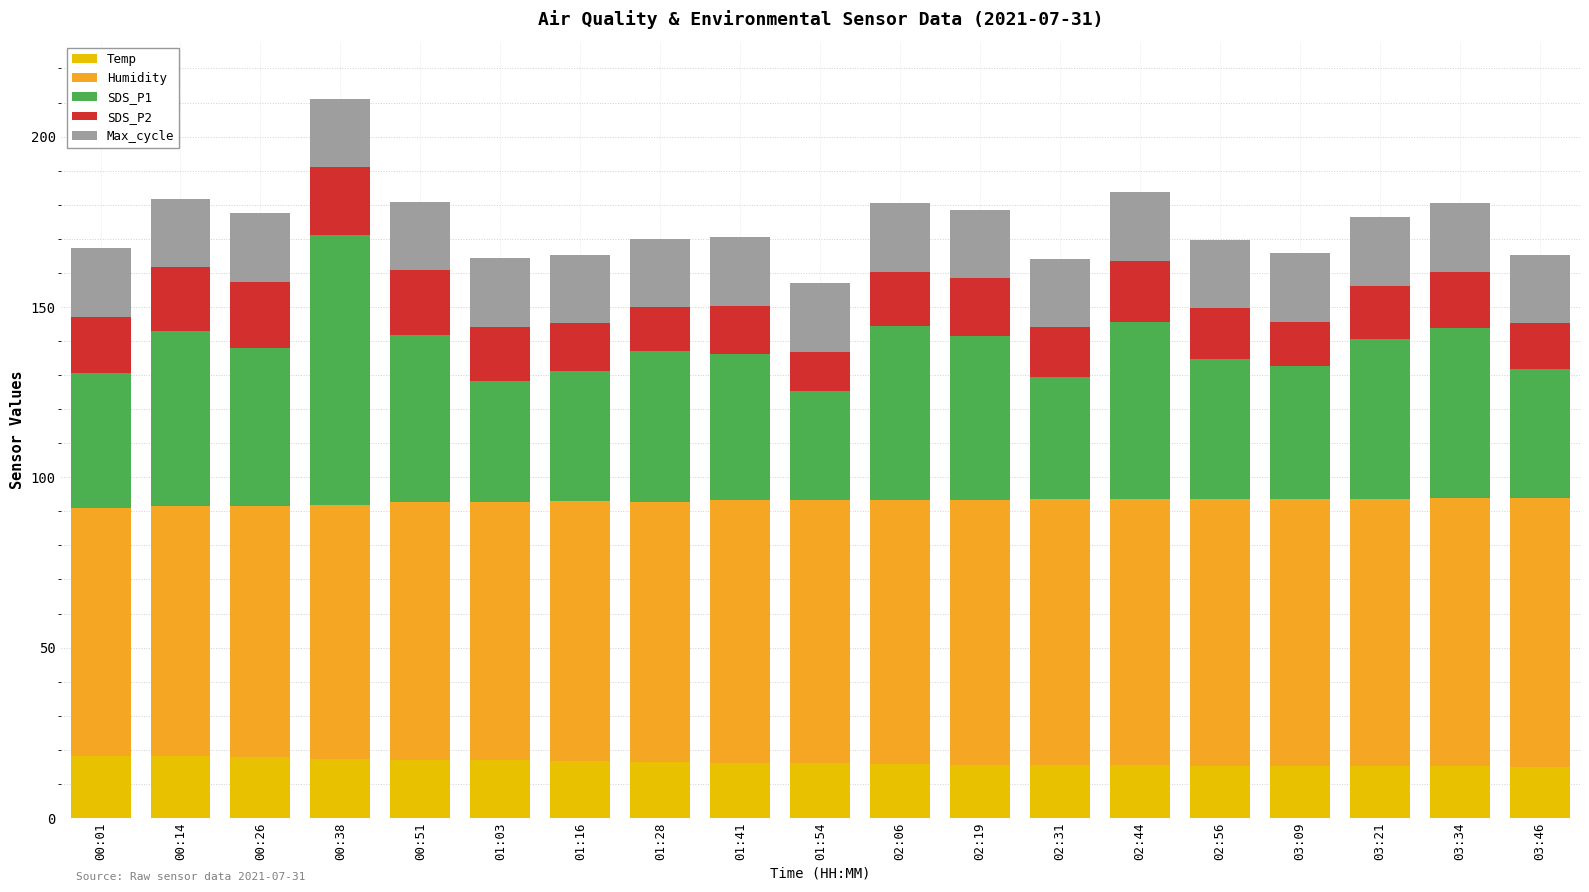

What is the maximum value for Temp?

18.3